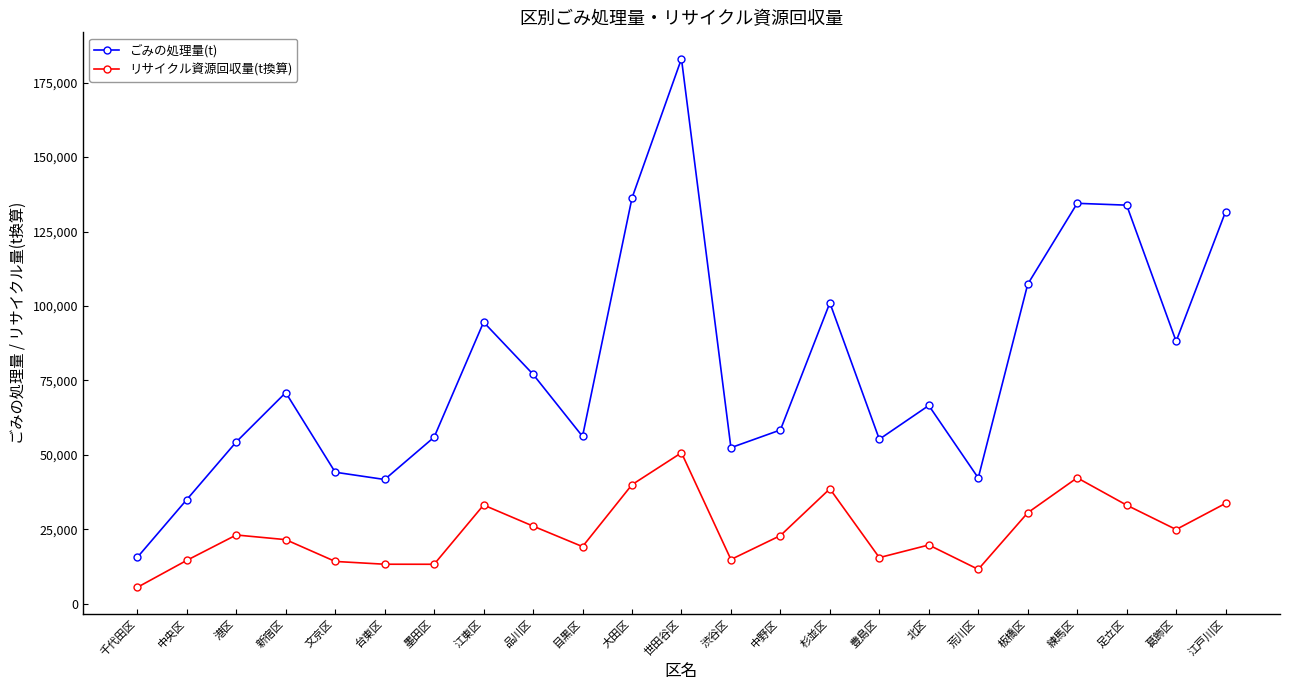

Which series changed the most between 新宿区 and 品川区?

ごみの処理量(t)